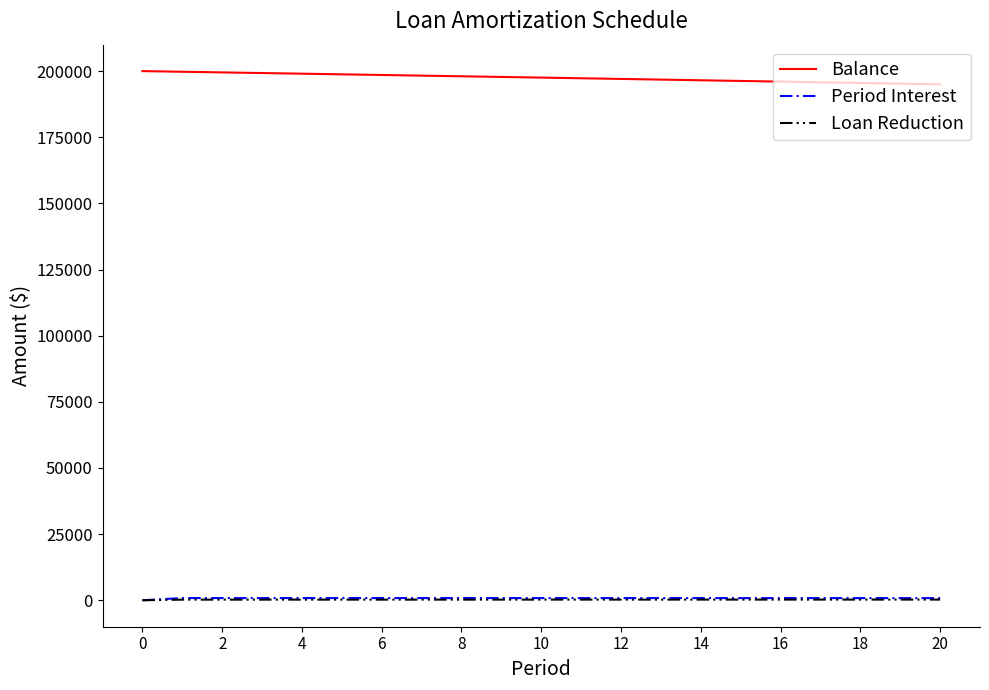

True or false: Balance and Loan Reduction intersect in this chart.

False